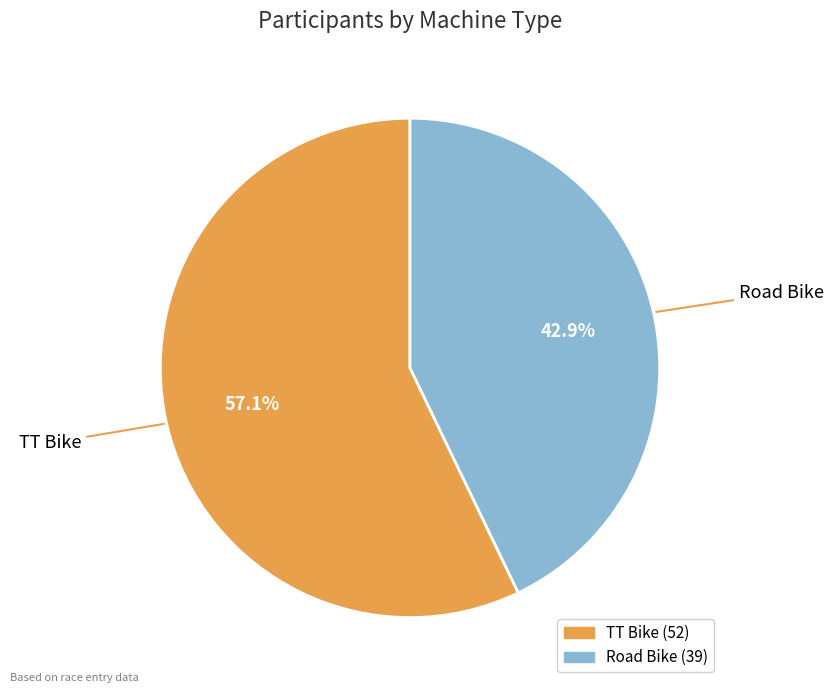

To the nearest percent, what percentage of the pie is Road Bike?

43%